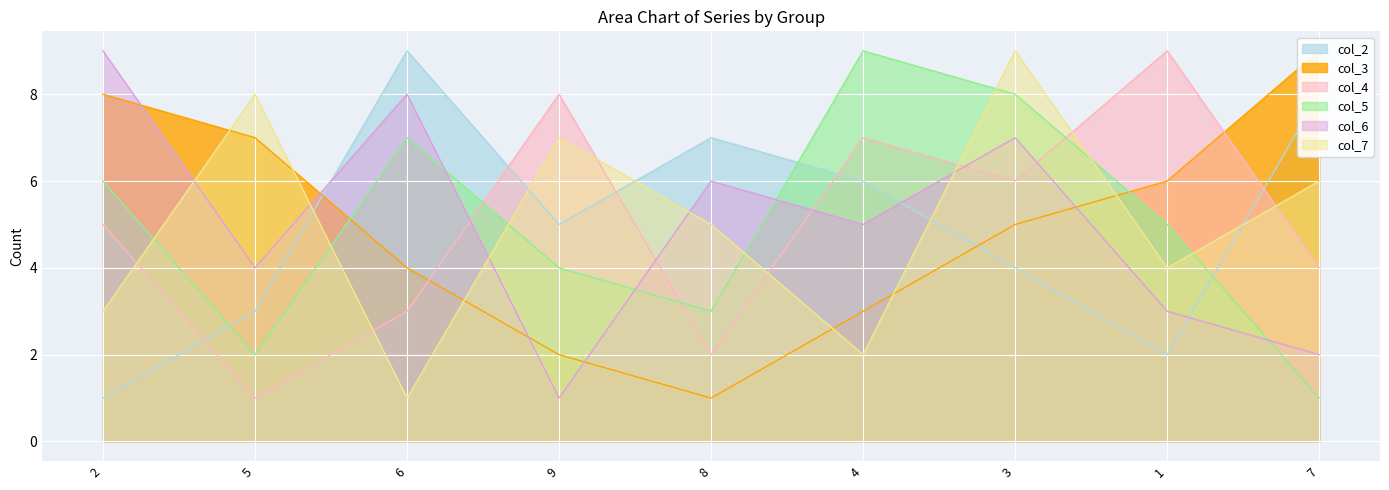

Between which two adjacent categories do col_4 and col_7 first intersect?

2 and 5